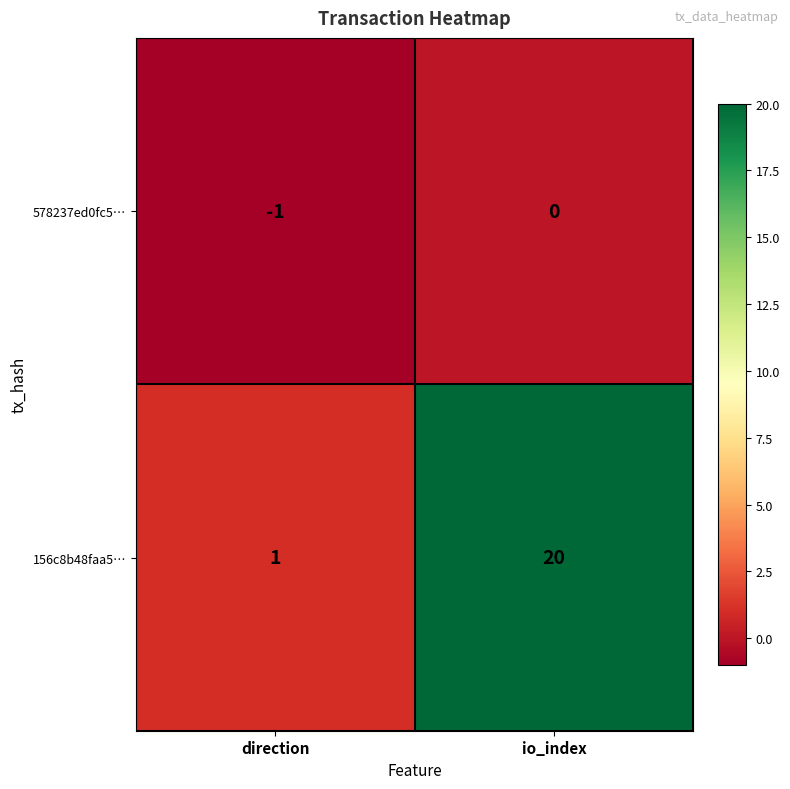

Reading left to right, what are all the values shown in this chart?

578237ed0fc5…: direction=-1	io_index=0
156c8b48faa5…: direction=1	io_index=20